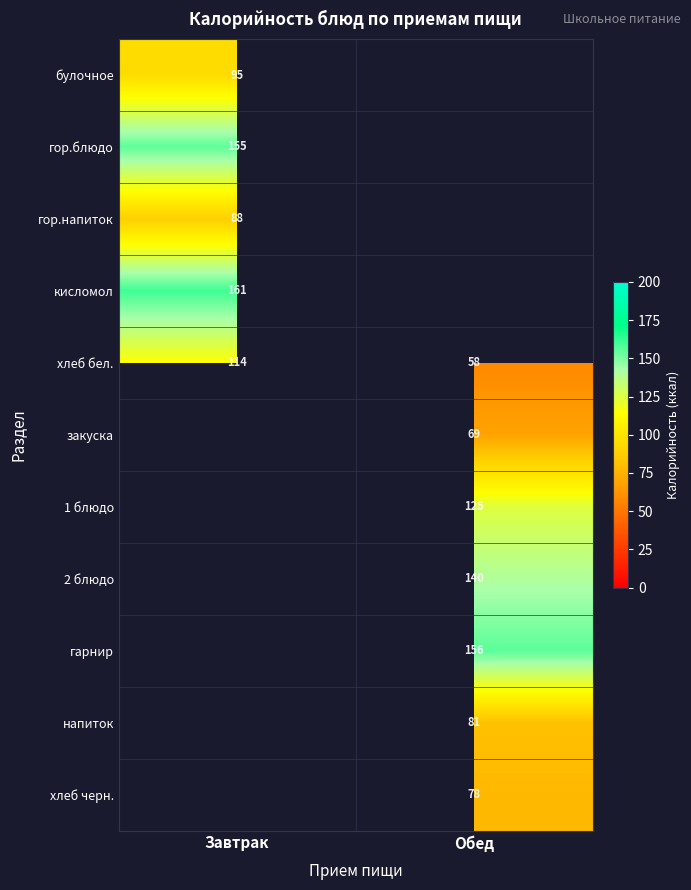

The value of напиток at Обед is 143. True or false?

False